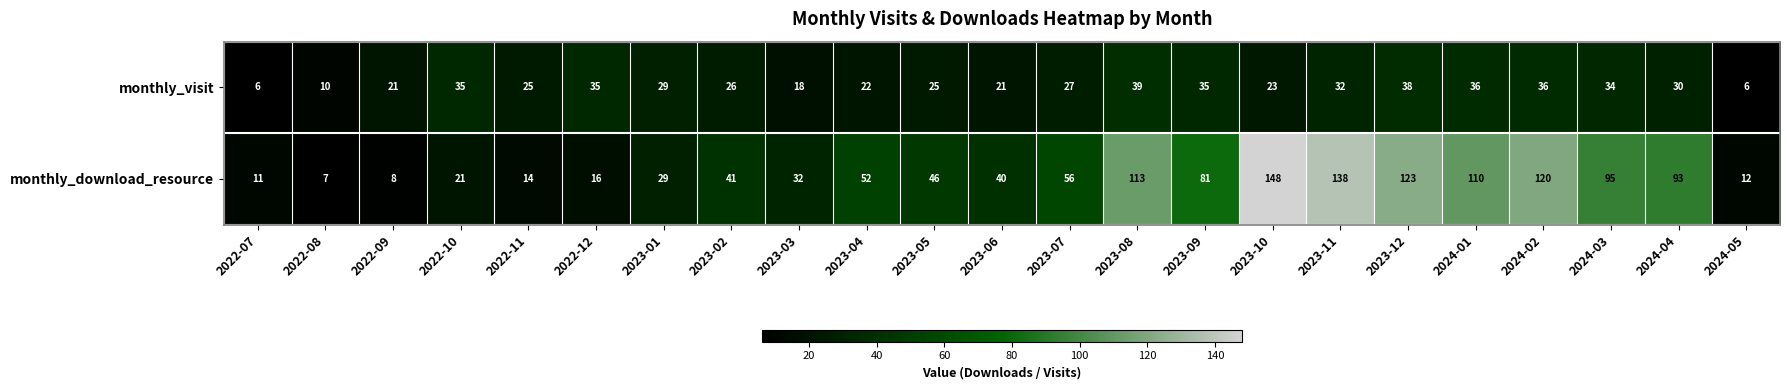

At how many categories does at least one series exceed 141?

1